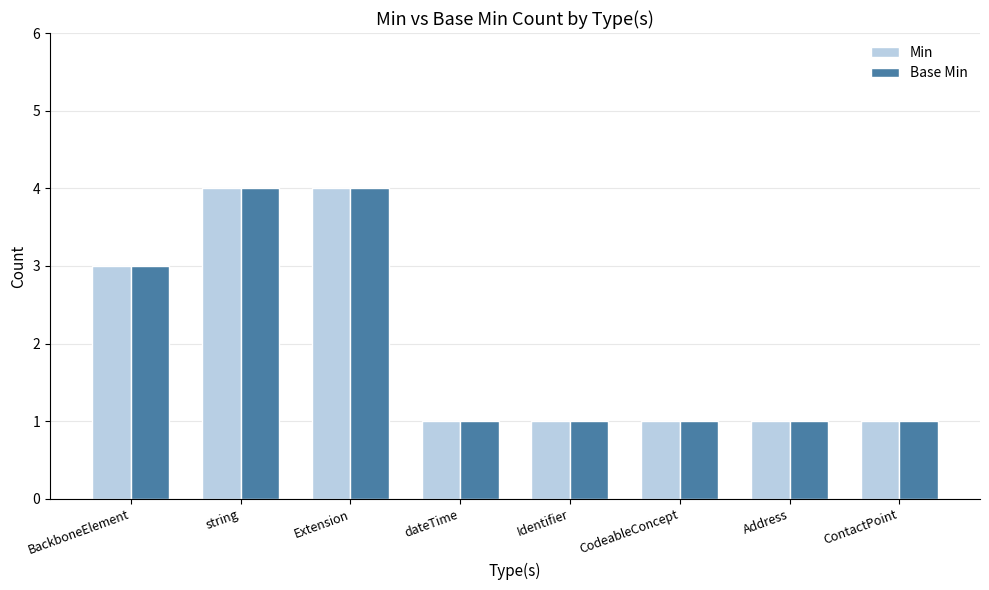

What is the difference between the Min values at Extension and ContactPoint?

3